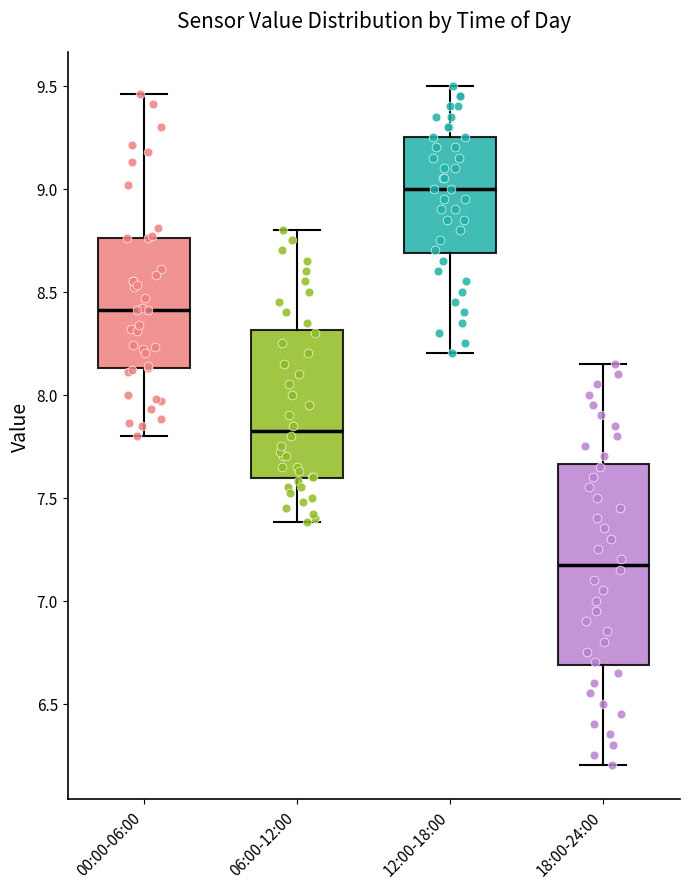

Reading left to right, transcribe this box plot: for each box, give where its median line is, the range the box spans, and where its two whiskers end, as read against the y-axis. The values are not printed on the chart, so give them approximately, as read against the axis.

00:00-06:00: median 8.40, box 8.15 to 8.75, whiskers 7.80 to 9.45
06:00-12:00: median 7.85, box 7.60 to 8.30, whiskers 7.40 to 8.80
12:00-18:00: median 9.00, box 8.70 to 9.25, whiskers 8.20 to 9.50
18:00-24:00: median 7.20, box 6.70 to 7.65, whiskers 6.20 to 8.15